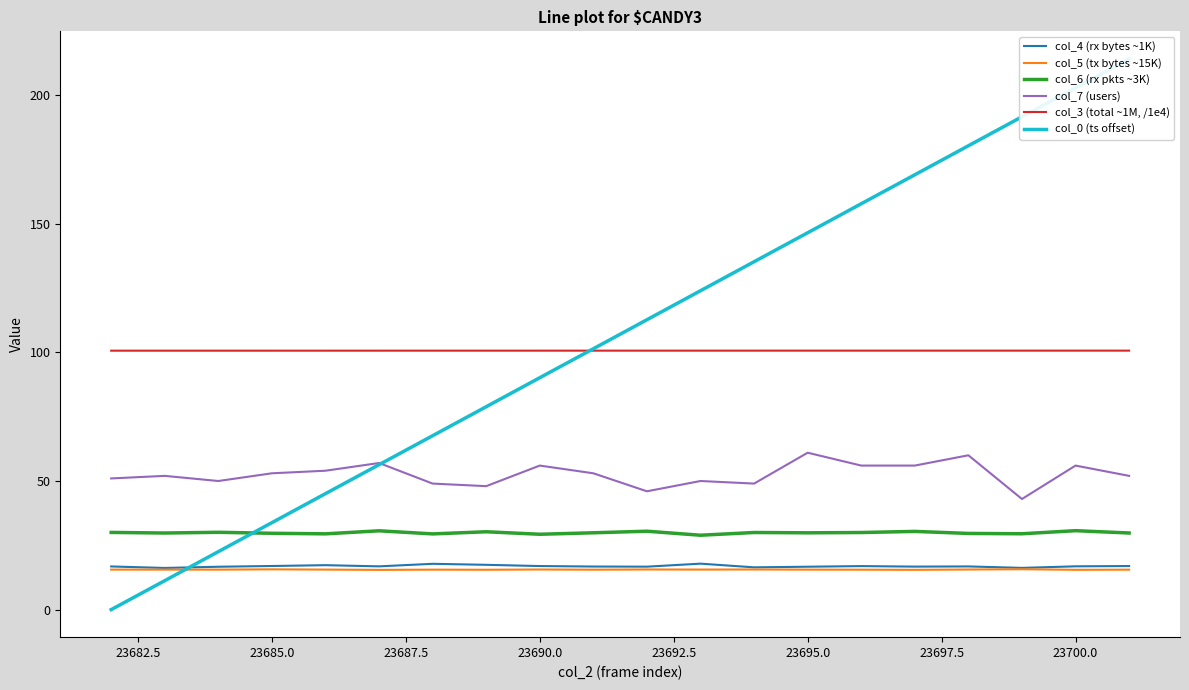

True or false: col_3 (total ~1M, /1e4) and col_7 (users) cross at least once.

False